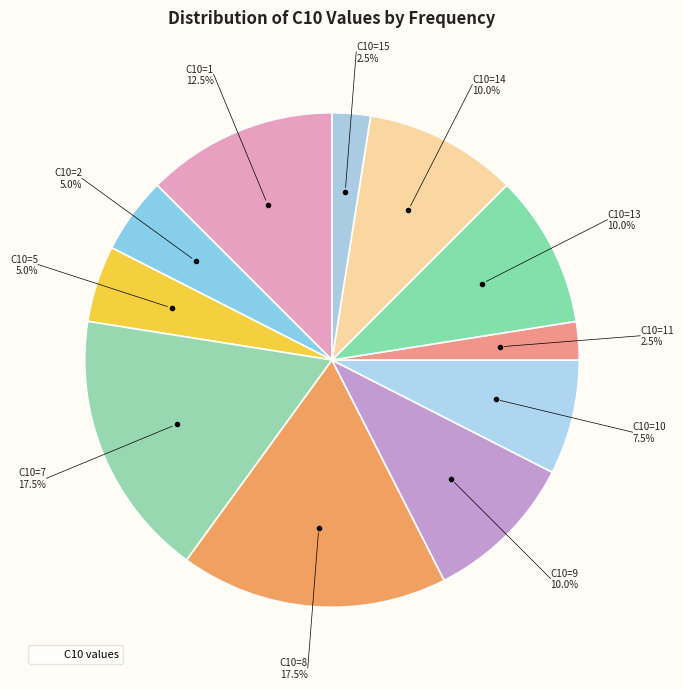

How many slices are in this pie chart?

11